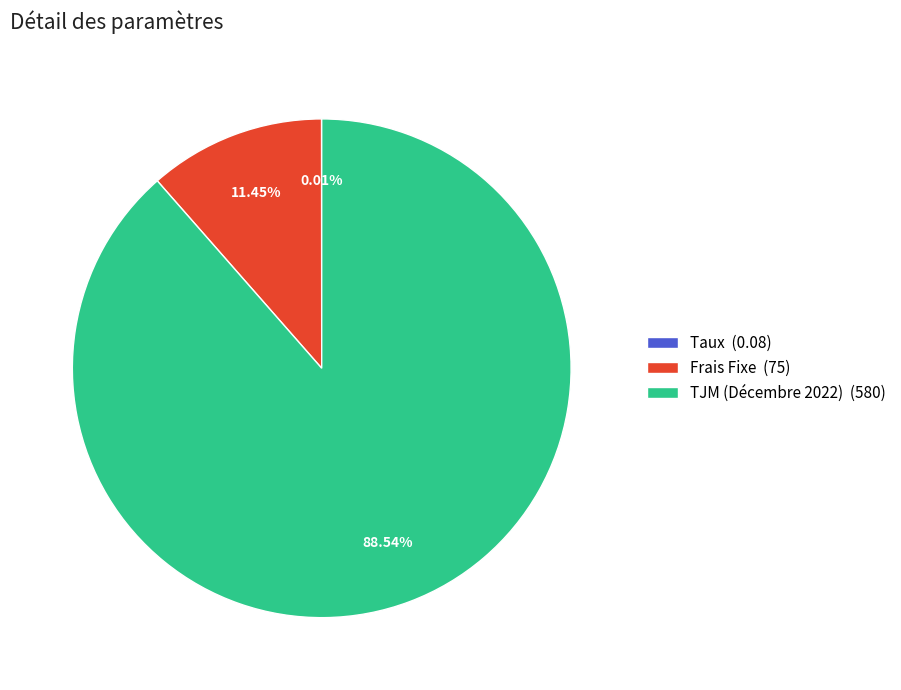

Do Frais Fixe (75) and TJM (Décembre 2022) (580) together represent more than half of the pie?

Yes